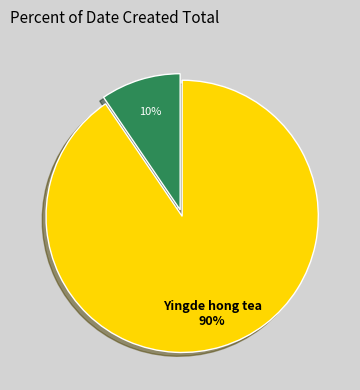

To the nearest percent, what is the average slice percentage?

50%